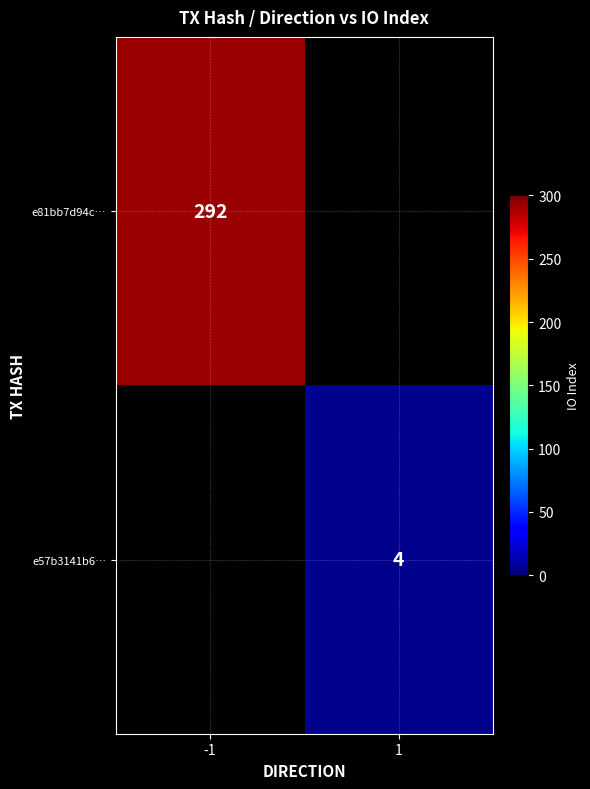

Is it true that e57b3141b6… equals 4 at 1?

True